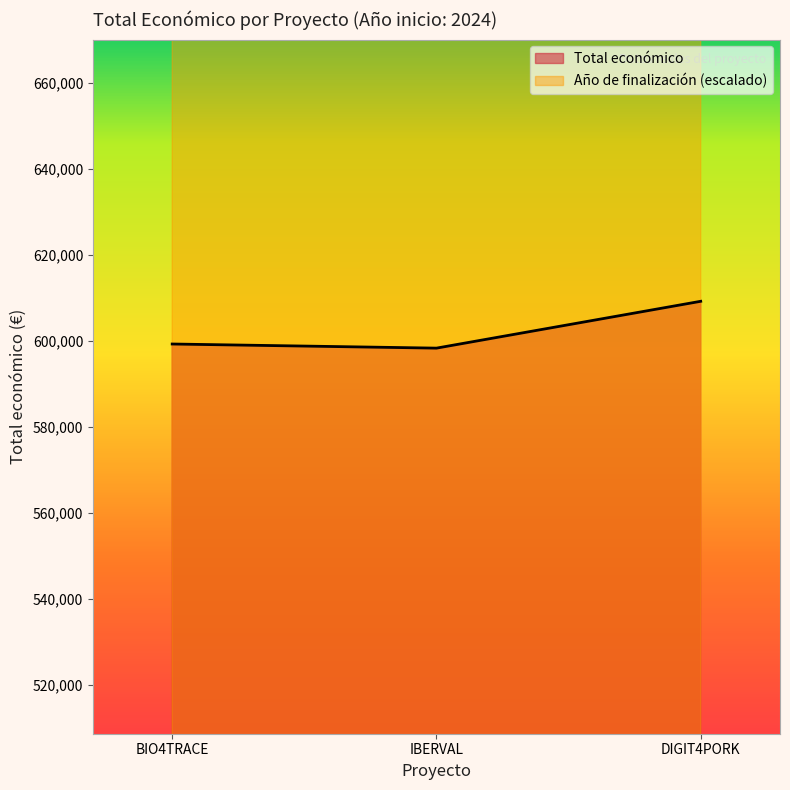

How many data points are less than 599262?

1